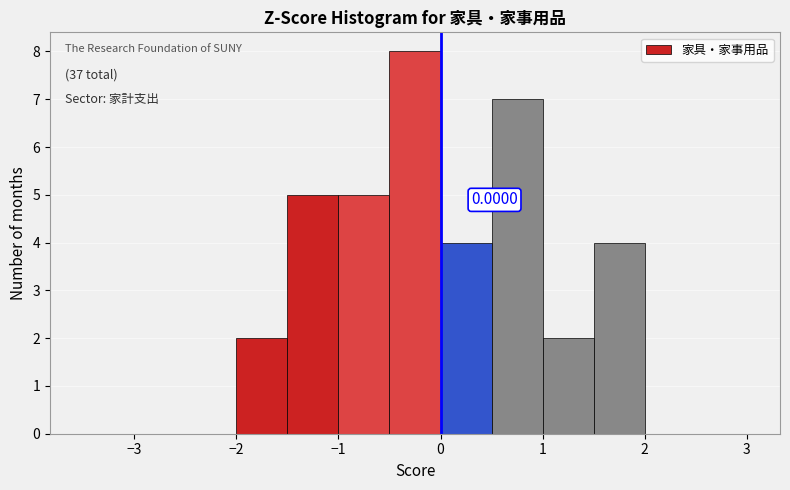

Which range on the x-axis has the tallest bar?

-0.5 to 0.0